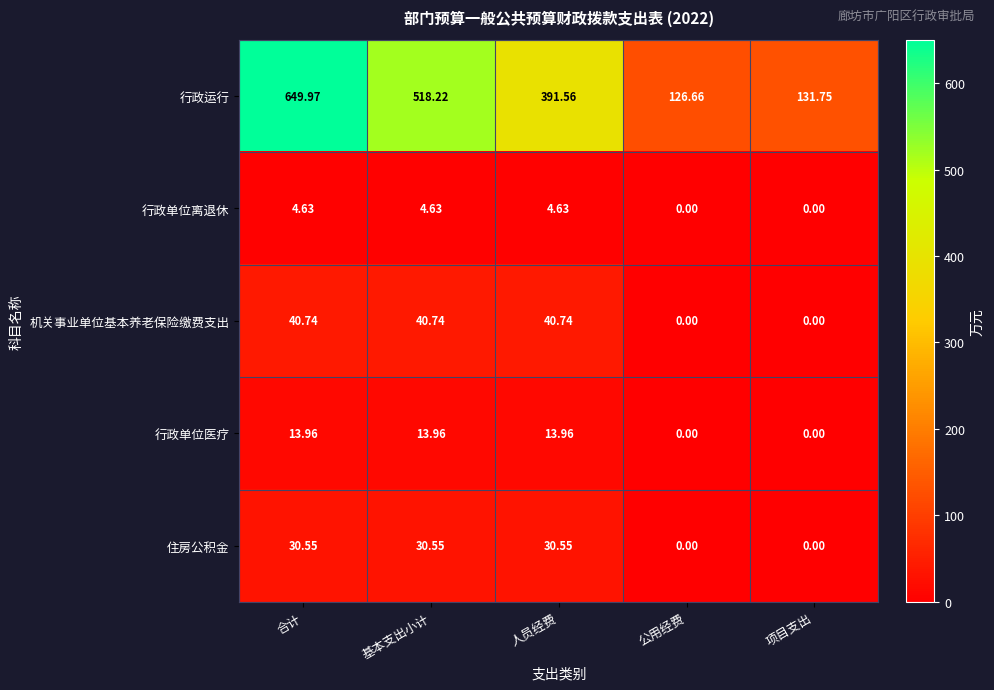

Count the number of data series in this chart.

5